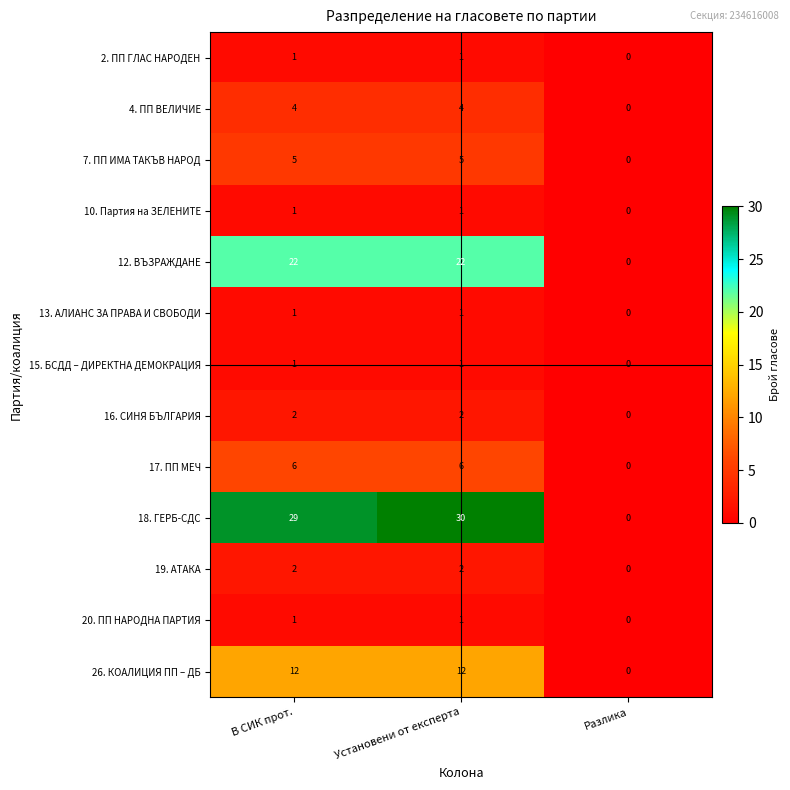

True or false: 4. ПП ВЕЛИЧИЕ has a value of 5 at Установени от експерта.

False